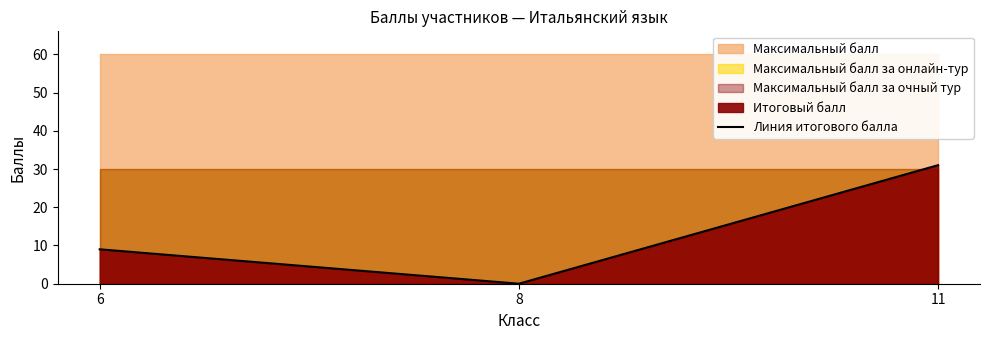

What is the sum of the values at 11 and 6?

40